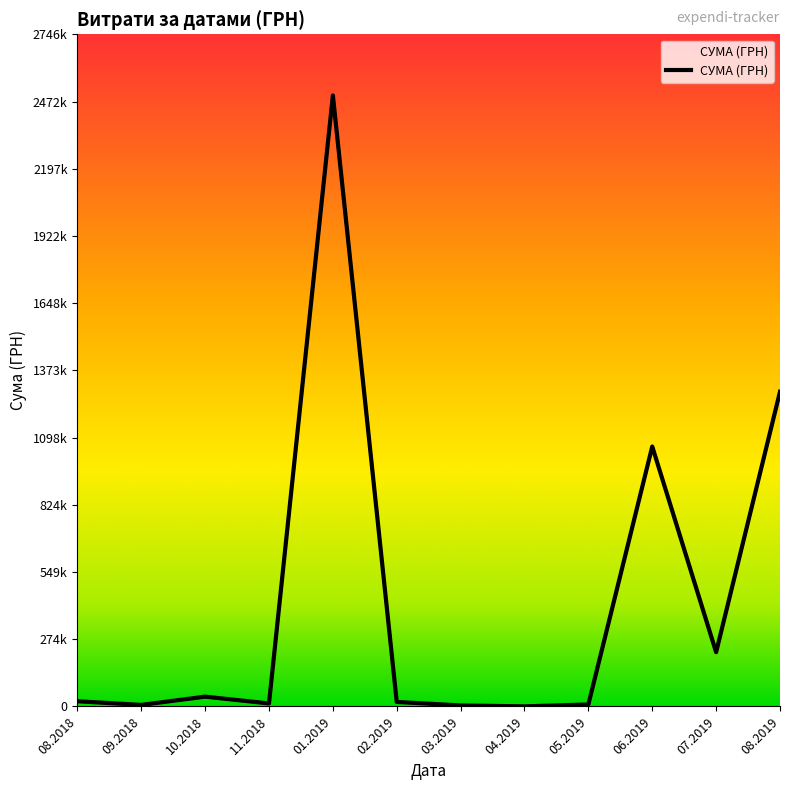

Does the chart display data point markers on the line(s)?

No